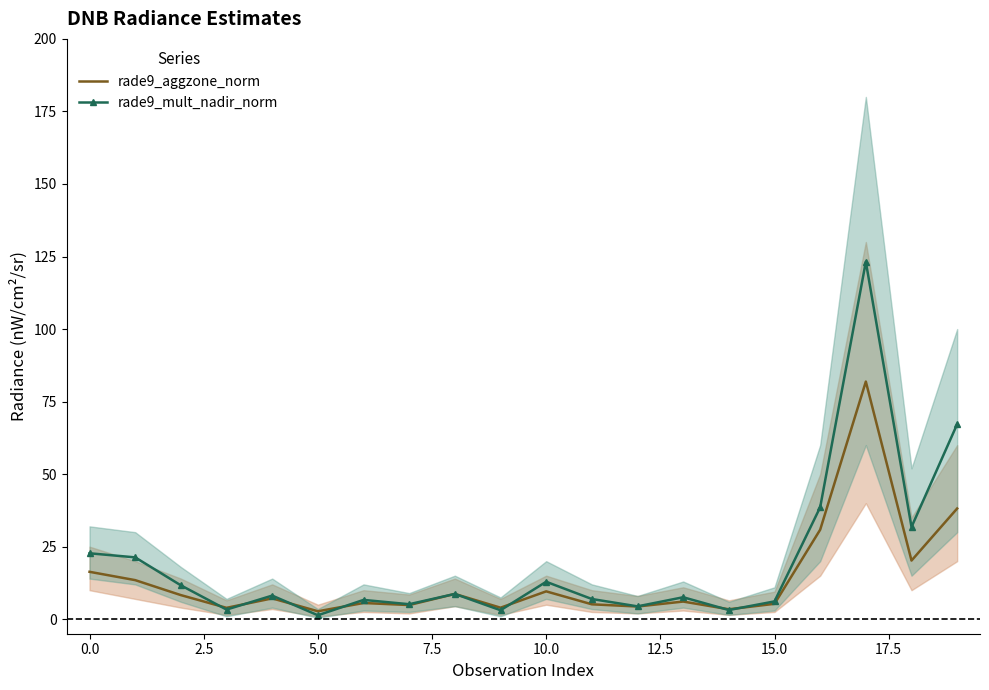

What is the value of the rade9_mult_nadir_norm point at the 5th from the left?

8.1